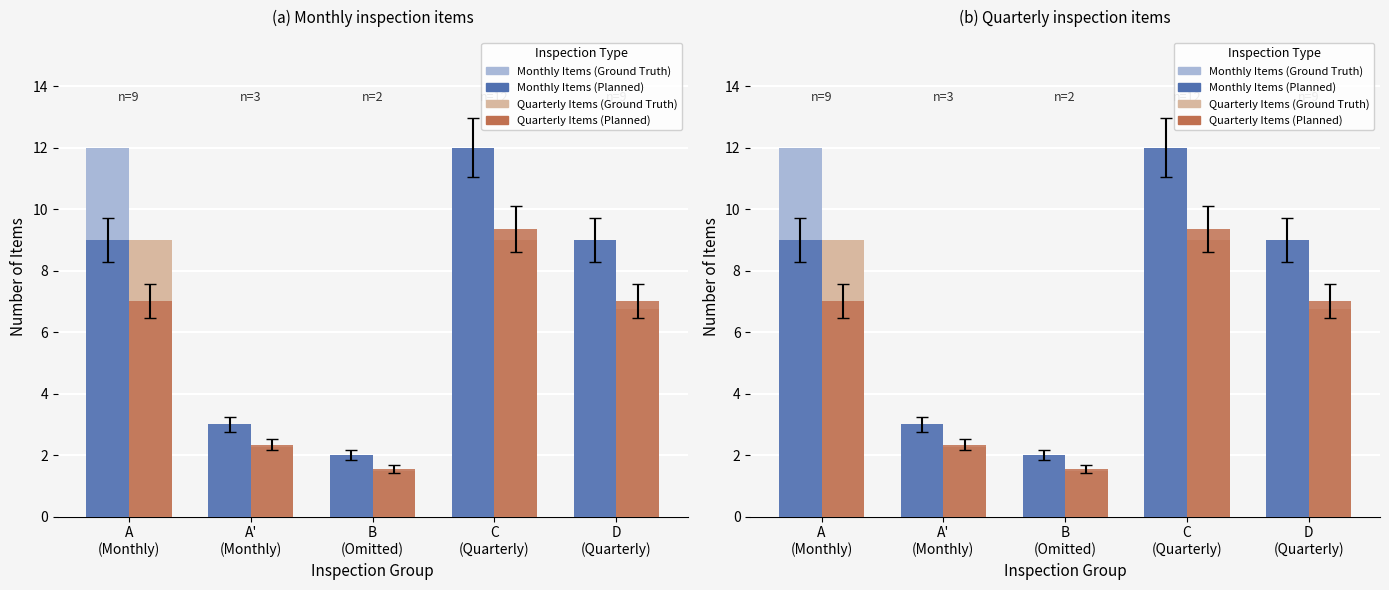

True or false: Quarterly Items (Planned) has a value of 2.3 at A'
(Monthly).

True